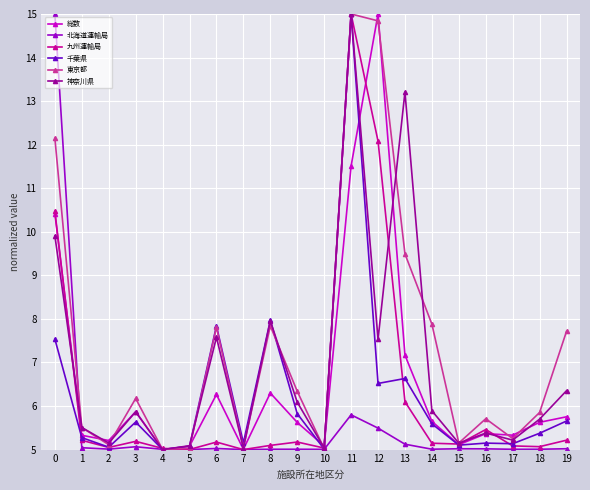

What is the difference between the maximum and minimum values in the 千葉県 series?

10.0